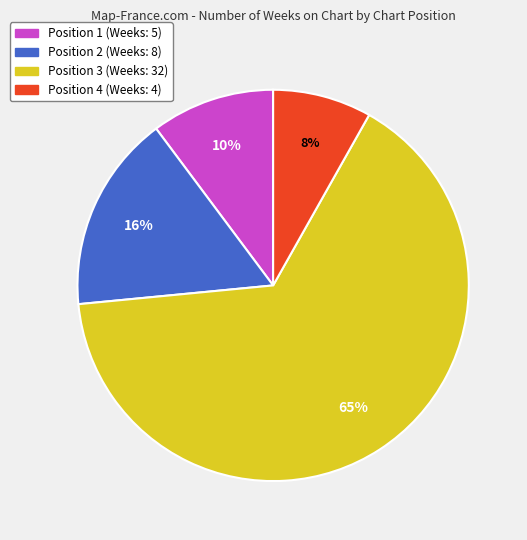

Is there any slice that represents more than half of the pie?

Yes